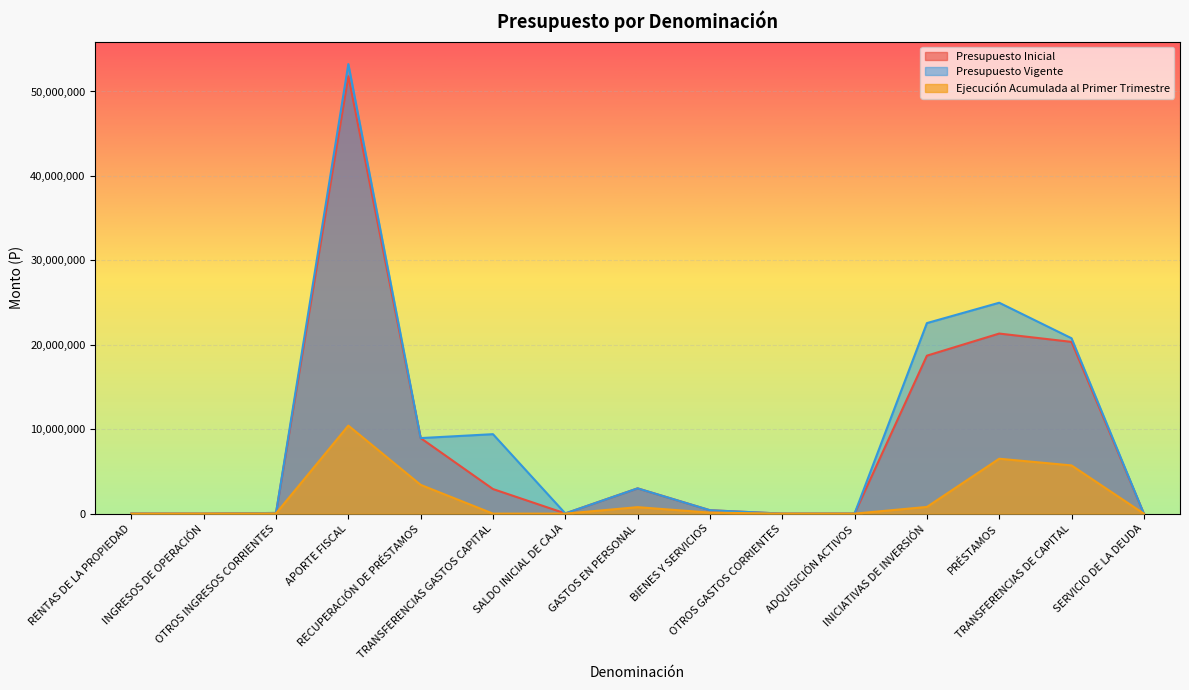

What is the difference between the maximum and minimum values in the Presupuesto Vigente series?

53248865